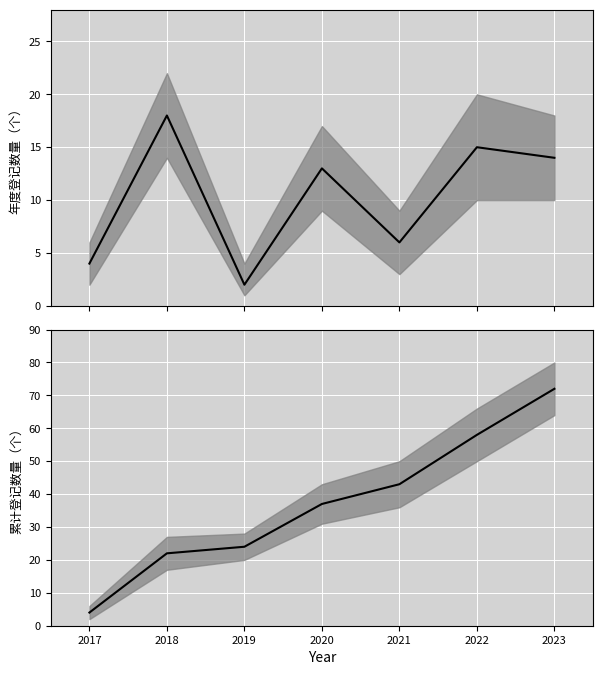

At 2020, list the series in order from largest to smallest.

累计登记数量, 年度登记数量